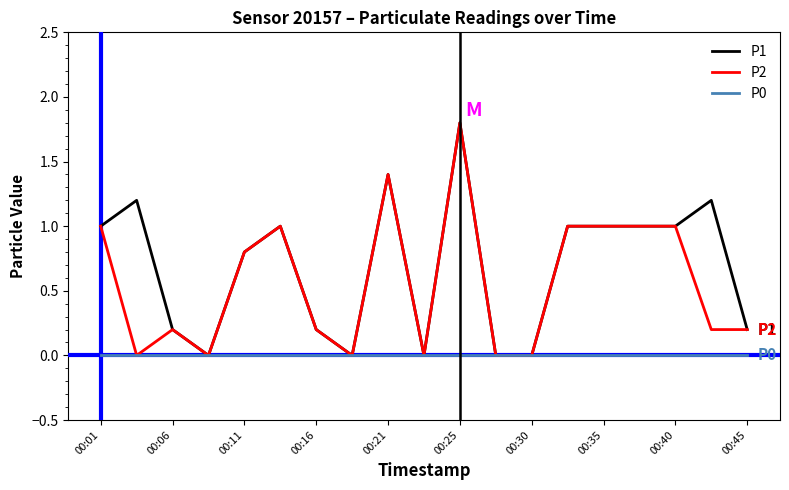

List the series in order of their overall mean, highest first.

P1, P2, P0